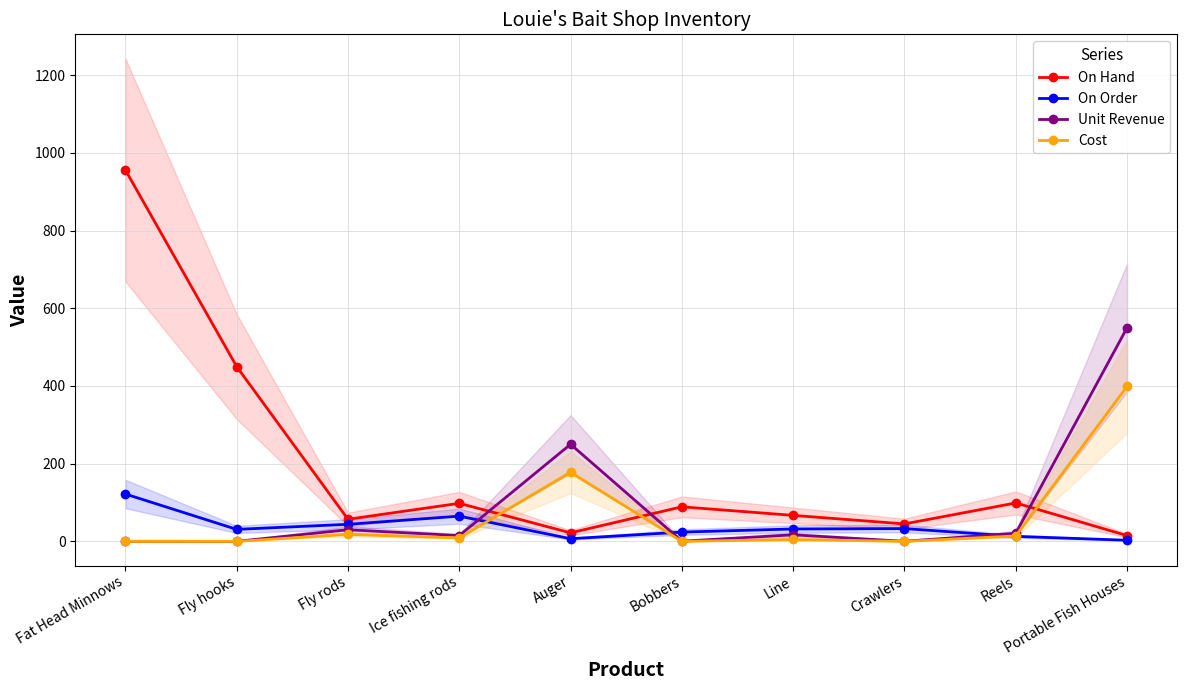

Which has a higher value, Fat Head Minnows or Auger?

Fat Head Minnows